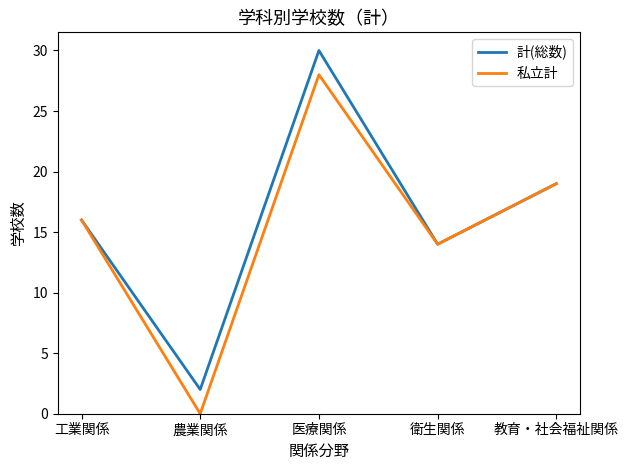

Which category has the highest value across all series?

医療関係